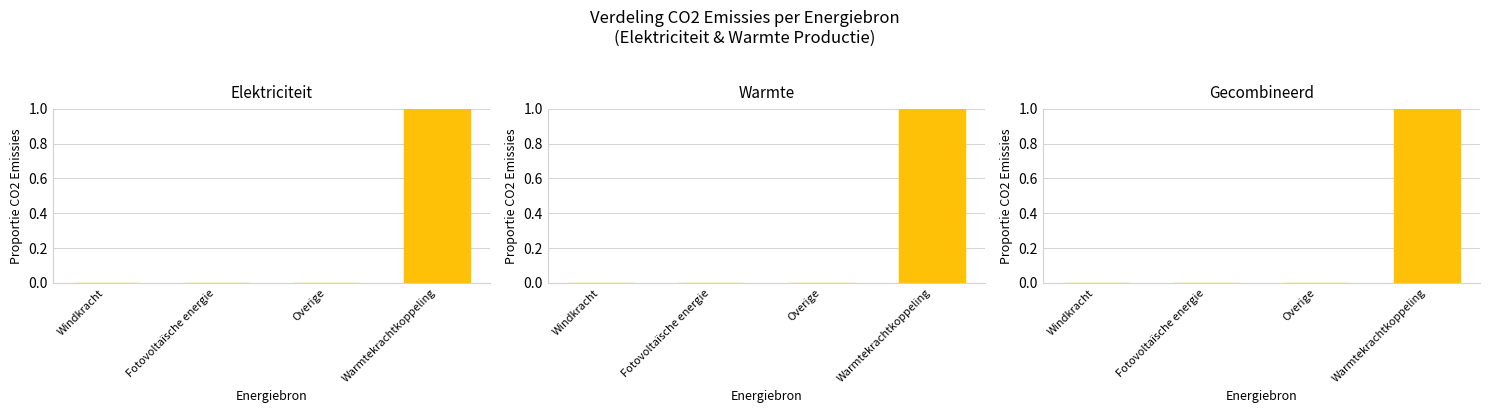

The value of Elektriciteit at Overige is 0. True or false?

True